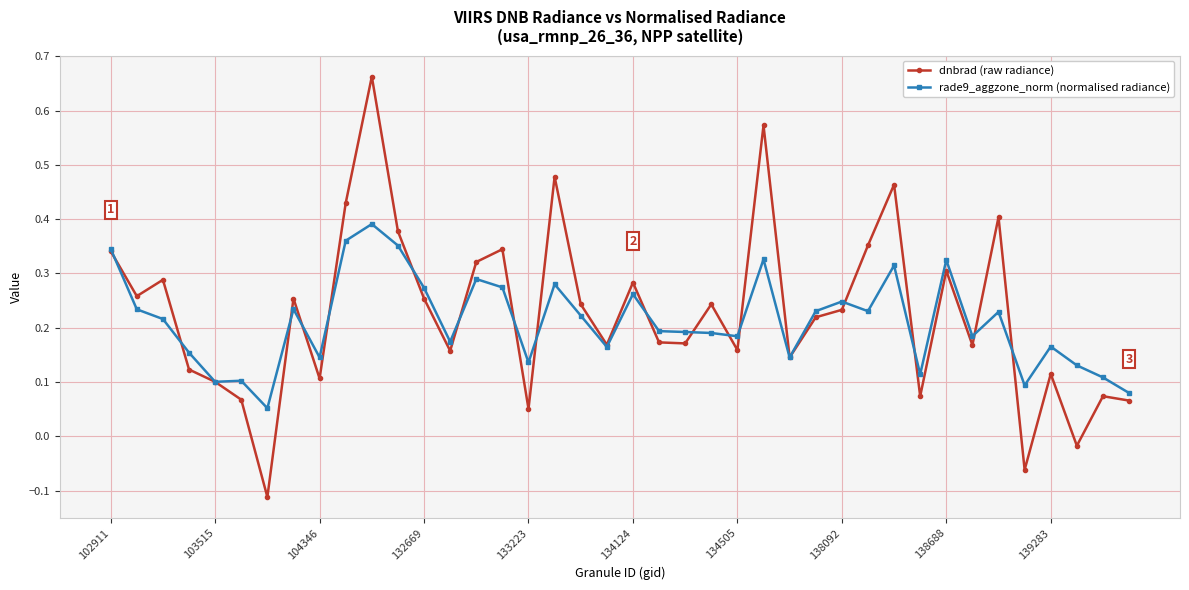

Which series has the widest spread of values?

dnbrad (raw radiance)